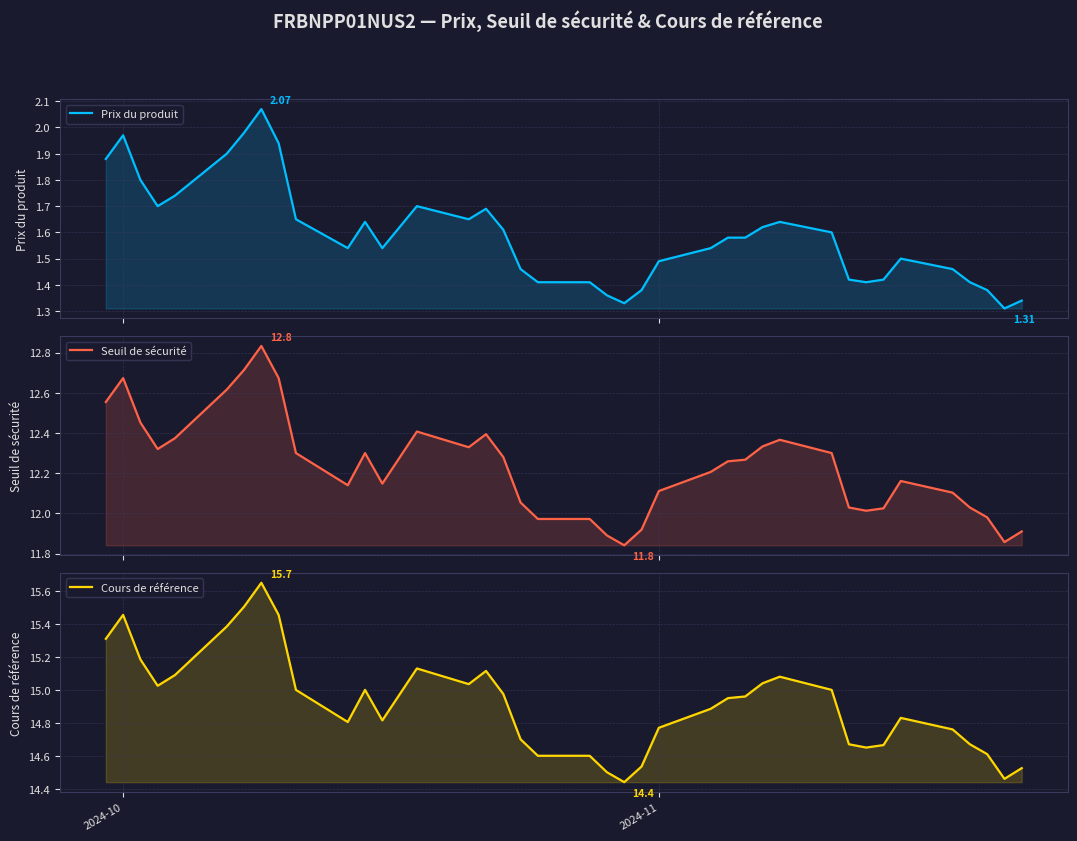

Is it true that Prix du produit equals 0.4 at 5?

False